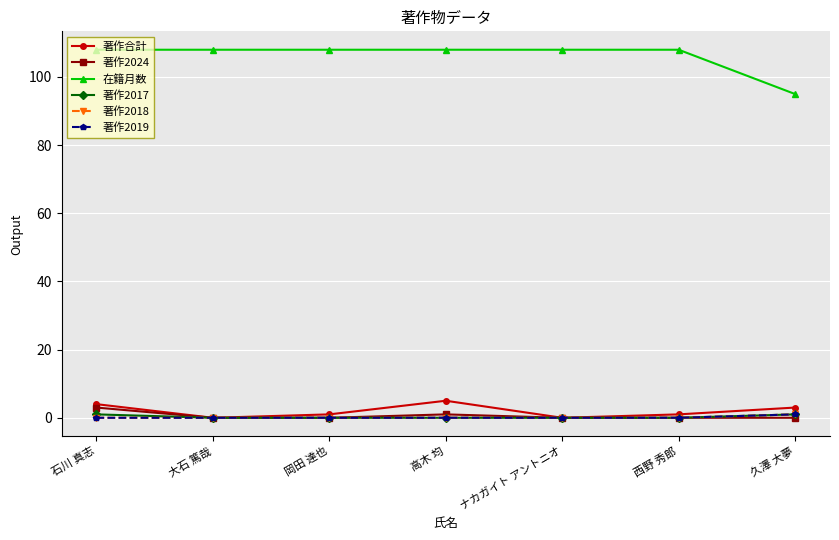

Is this an area chart (filled region under the line)?

No